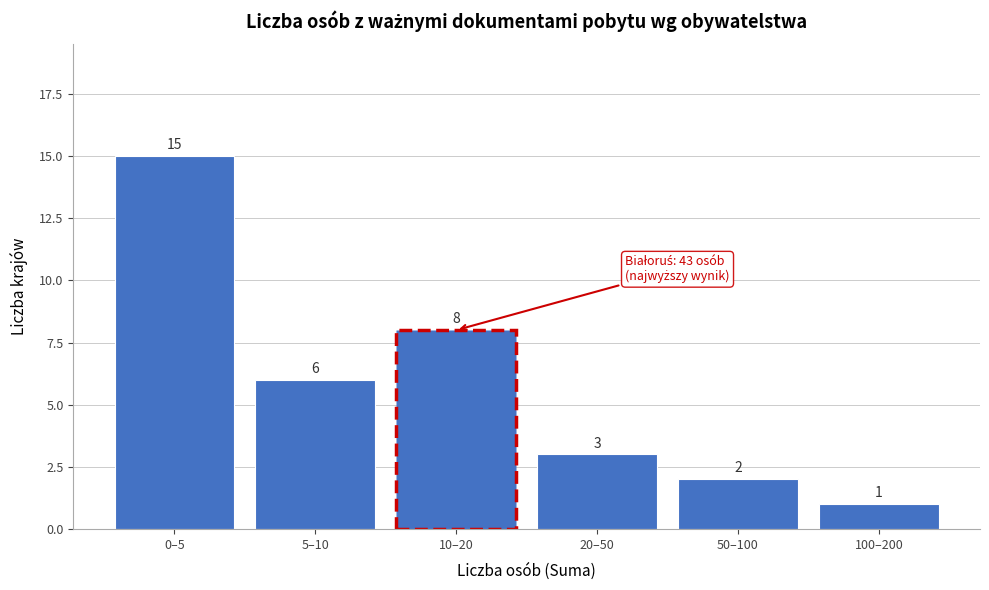

Reading right to left, extract all data points from this chart.

1	2	3	8	6	15